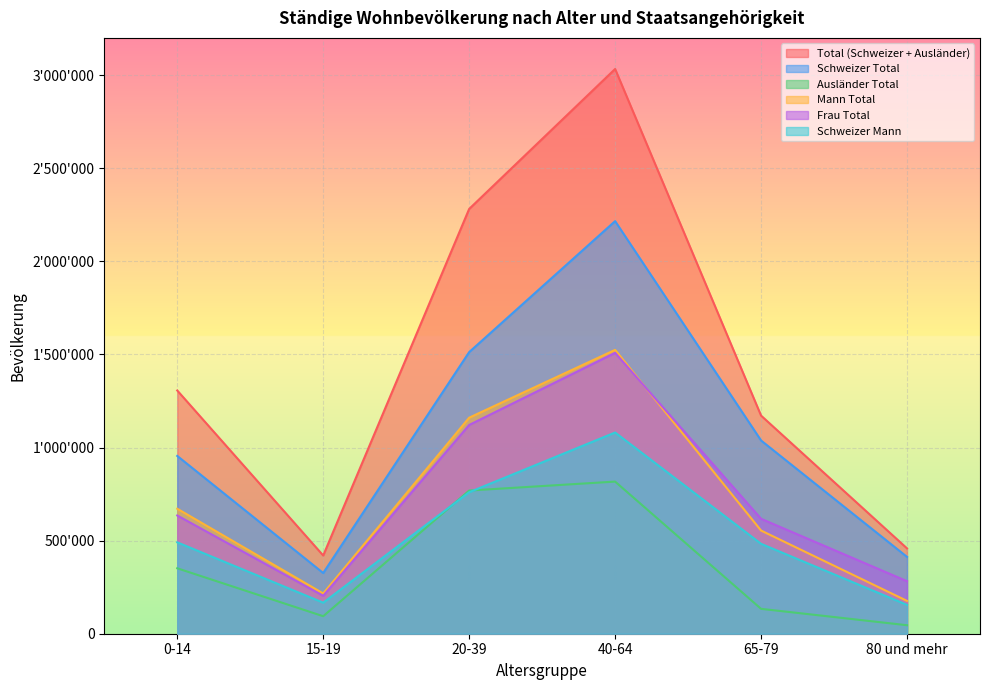

Is the value of Schweizer Total at 40-64 greater than the value of Total (Schweizer + Ausländer) at 0-14?

Yes